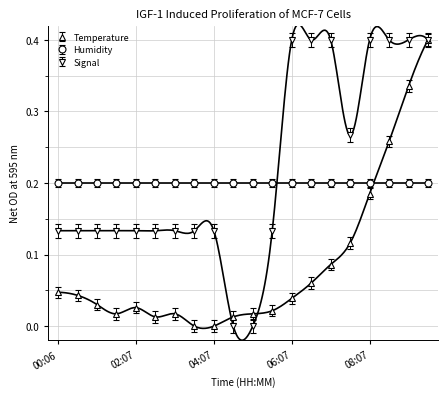

What is the maximum value for Signal?

0.4